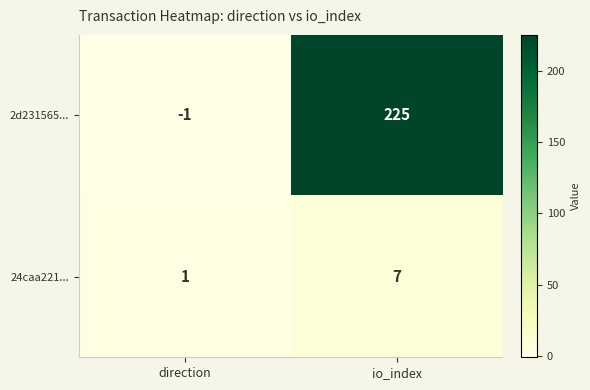

List the series in order of their overall mean, highest first.

2d231565..., 24caa221...